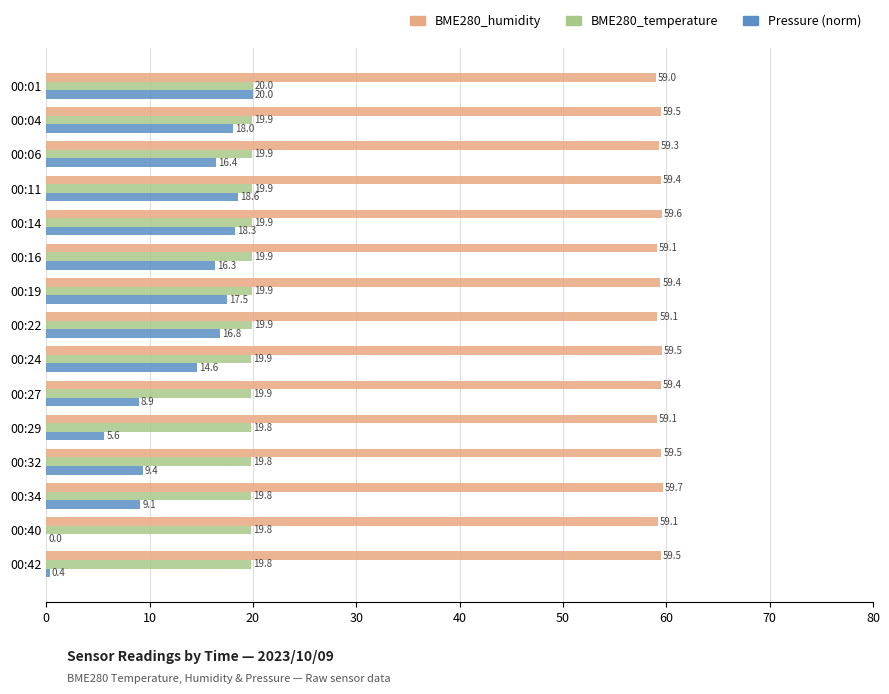

Between 00:14 and 00:42, which series saw the biggest shift?

Pressure (norm)